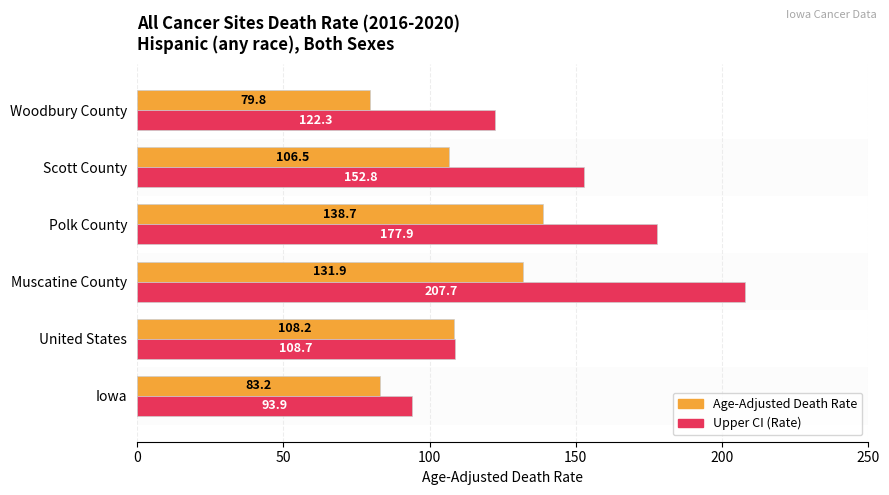

What are all the series names shown in the legend?

Age-Adjusted Death Rate, Upper CI (Rate)